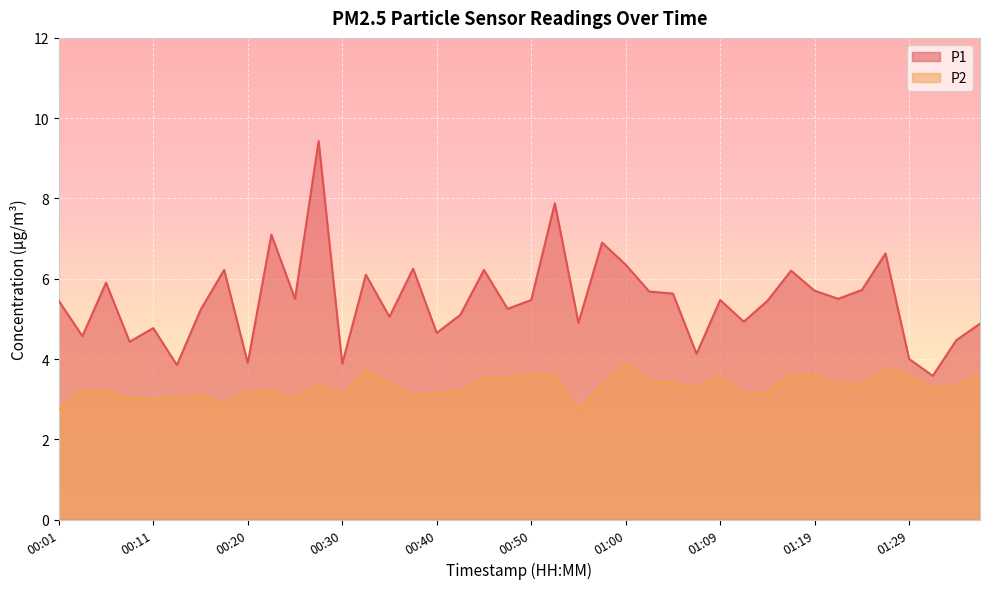

At which label is P2 closest to 3?

00:11